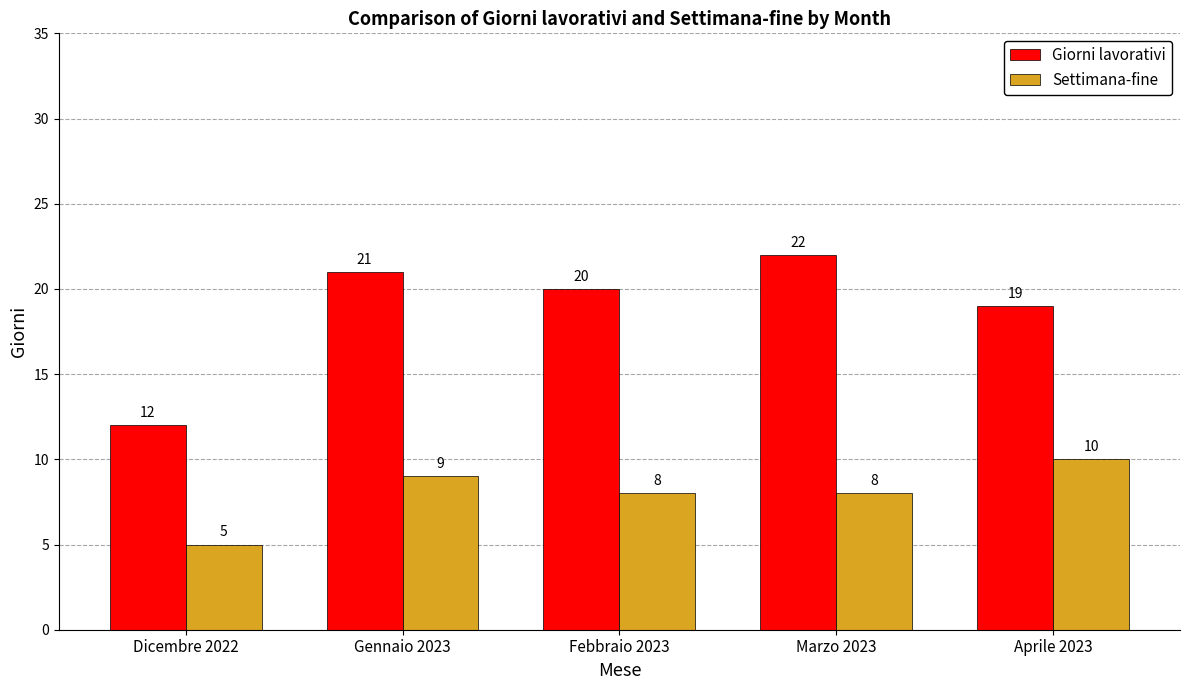

What is the difference between the maximum and minimum values in the Giorni lavorativi series?

10